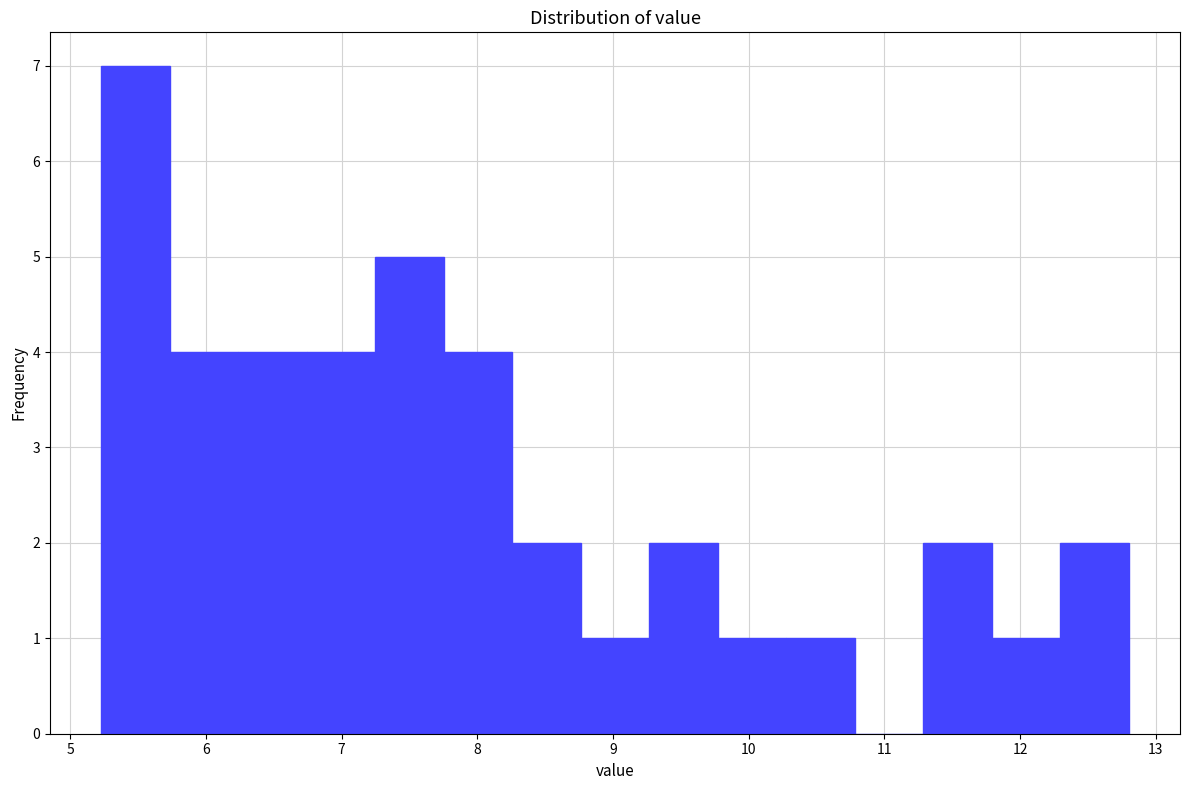

Reading left to right, list every bar in this chart as the range it spans on the x-axis followed by its height. Neither the bar edges nor the heights are printed on the chart, so give them approximately, as read against the axes.

5.2 to 5.7: 7
5.7 to 6.2: 4
6.2 to 6.7: 4
6.7 to 7.2: 4
7.2 to 7.8: 5
7.8 to 8.3: 4
8.3 to 8.8: 2
8.8 to 9.3: 1
9.3 to 9.8: 2
9.8 to 10.3: 1
10.3 to 10.8: 1
10.8 to 11.3: 0
11.3 to 11.8: 2
11.8 to 12.3: 1
12.3 to 12.8: 2